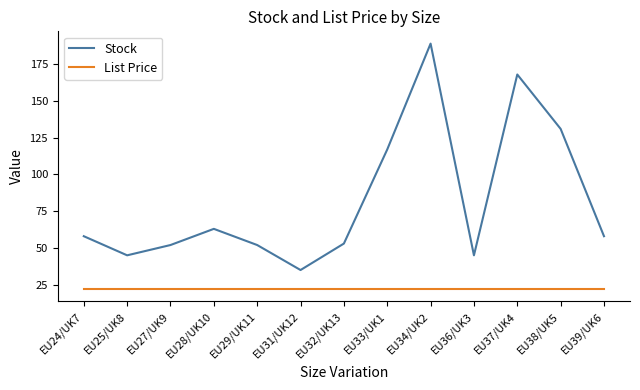

Which category has the highest value across all series?

EU34/UK2